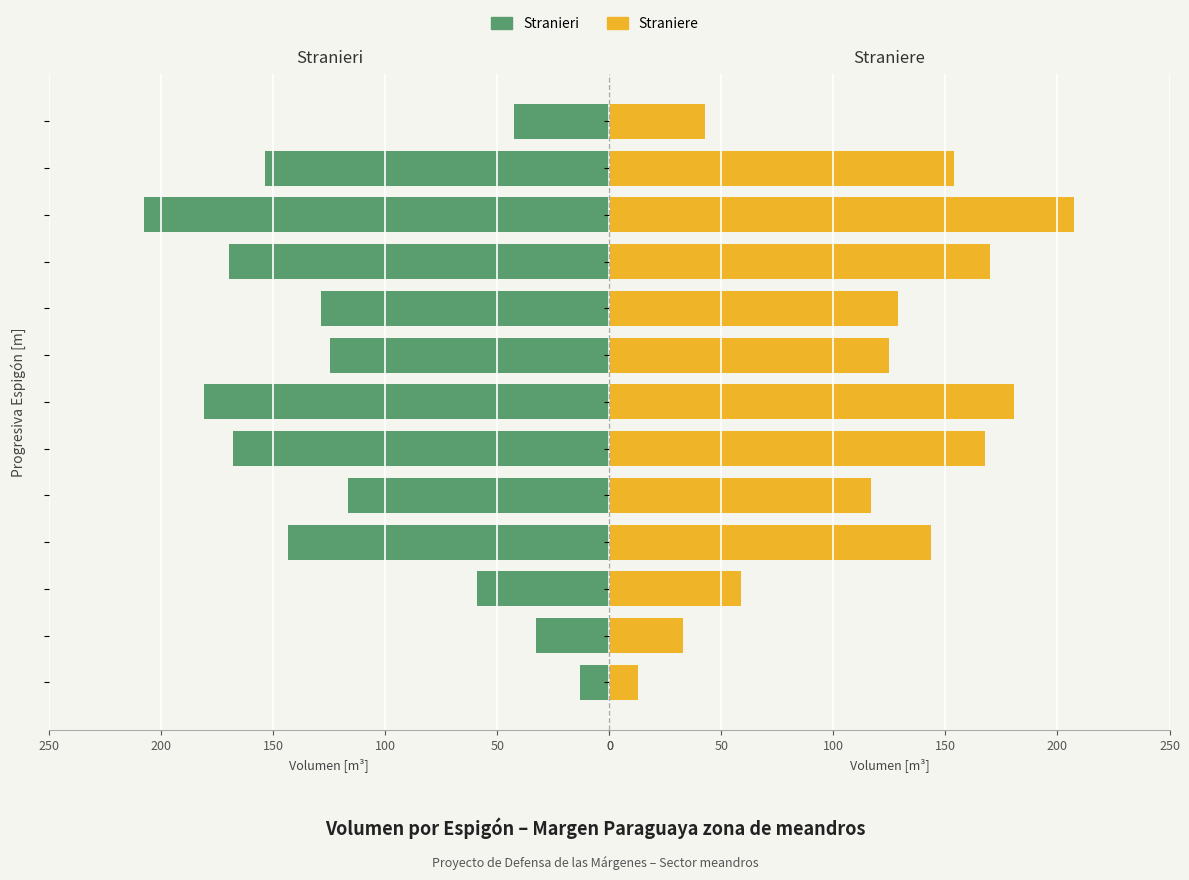

Rank the series at 12 from highest to lowest value.

Stranieri, Straniere